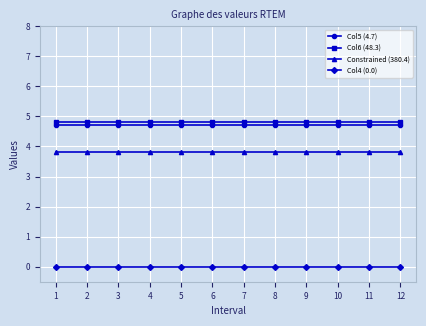

Count the number of data series in this chart.

4